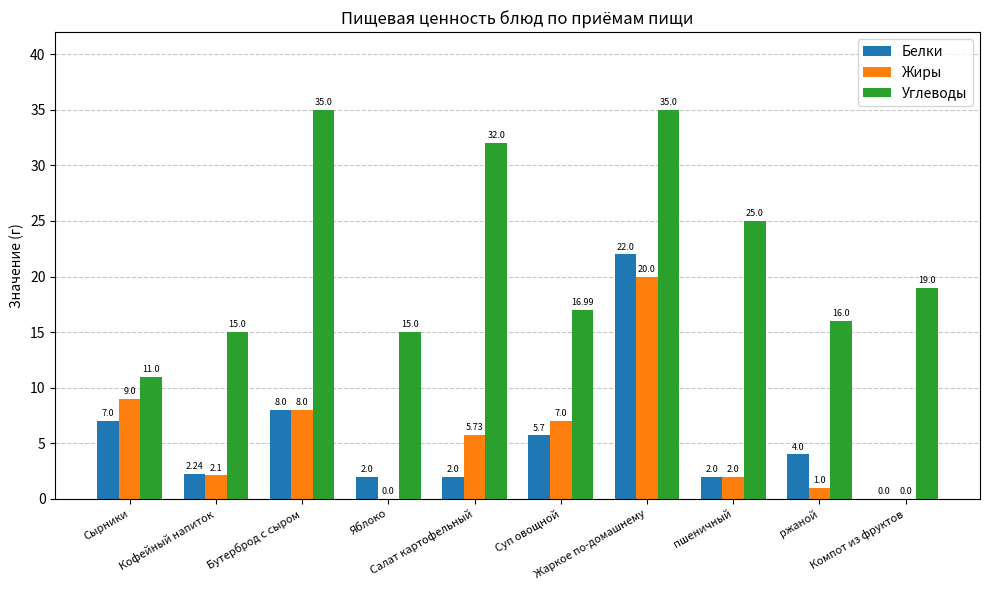

Between Яблоко and ржаной, which series saw the biggest shift?

Белки